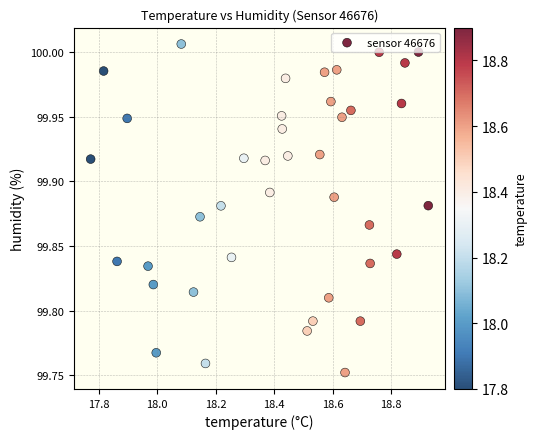

What is the range of X values (max minus min)?

1.2